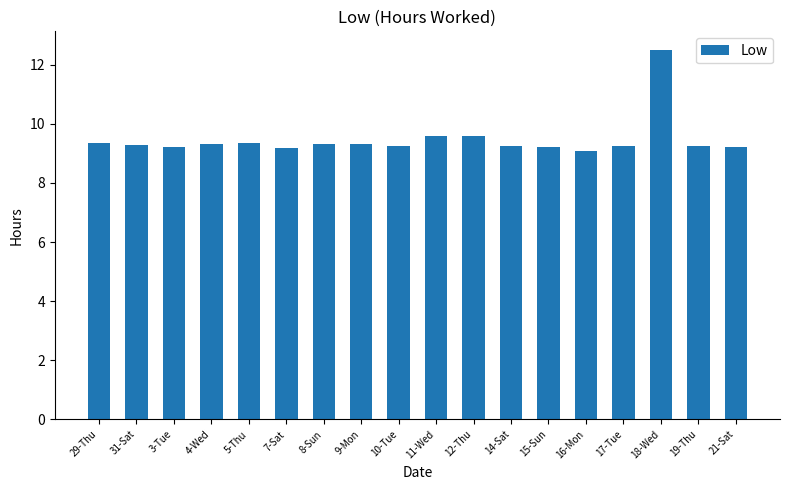

What is the value of the 5th bar from the left?

9.3